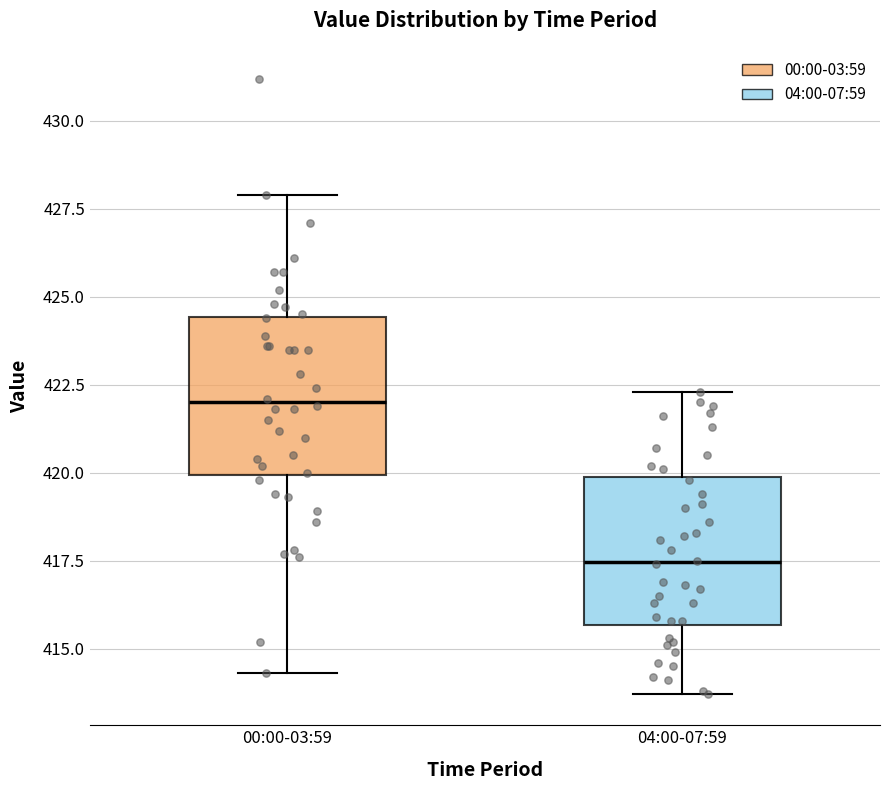

Which box has the highest median line?

00:00-03:59